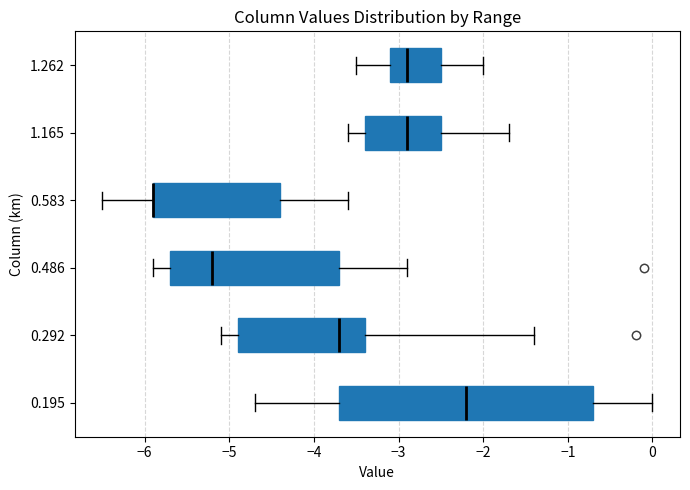

Reading bottom to top, transcribe this box plot: for each box, give where its median line is, the range the box spans, and where its two whiskers end, as read against the x-axis. The values are not printed on the chart, so give them approximately, as read against the axis.

0.195: median -2.2, box -3.7 to -0.7, whiskers -4.7 to 0.0
0.292: median -3.7, box -4.9 to -3.4, whiskers -5.1 to -1.4
0.486: median -5.2, box -5.7 to -3.7, whiskers -5.9 to -2.9
0.583: median -5.9 (drawn on the box's left edge), box -5.9 to -4.4, whiskers -6.5 to -3.6
1.165: median -2.9, box -3.4 to -2.5, whiskers -3.6 to -1.7
1.262: median -2.9, box -3.1 to -2.5, whiskers -3.5 to -2.0